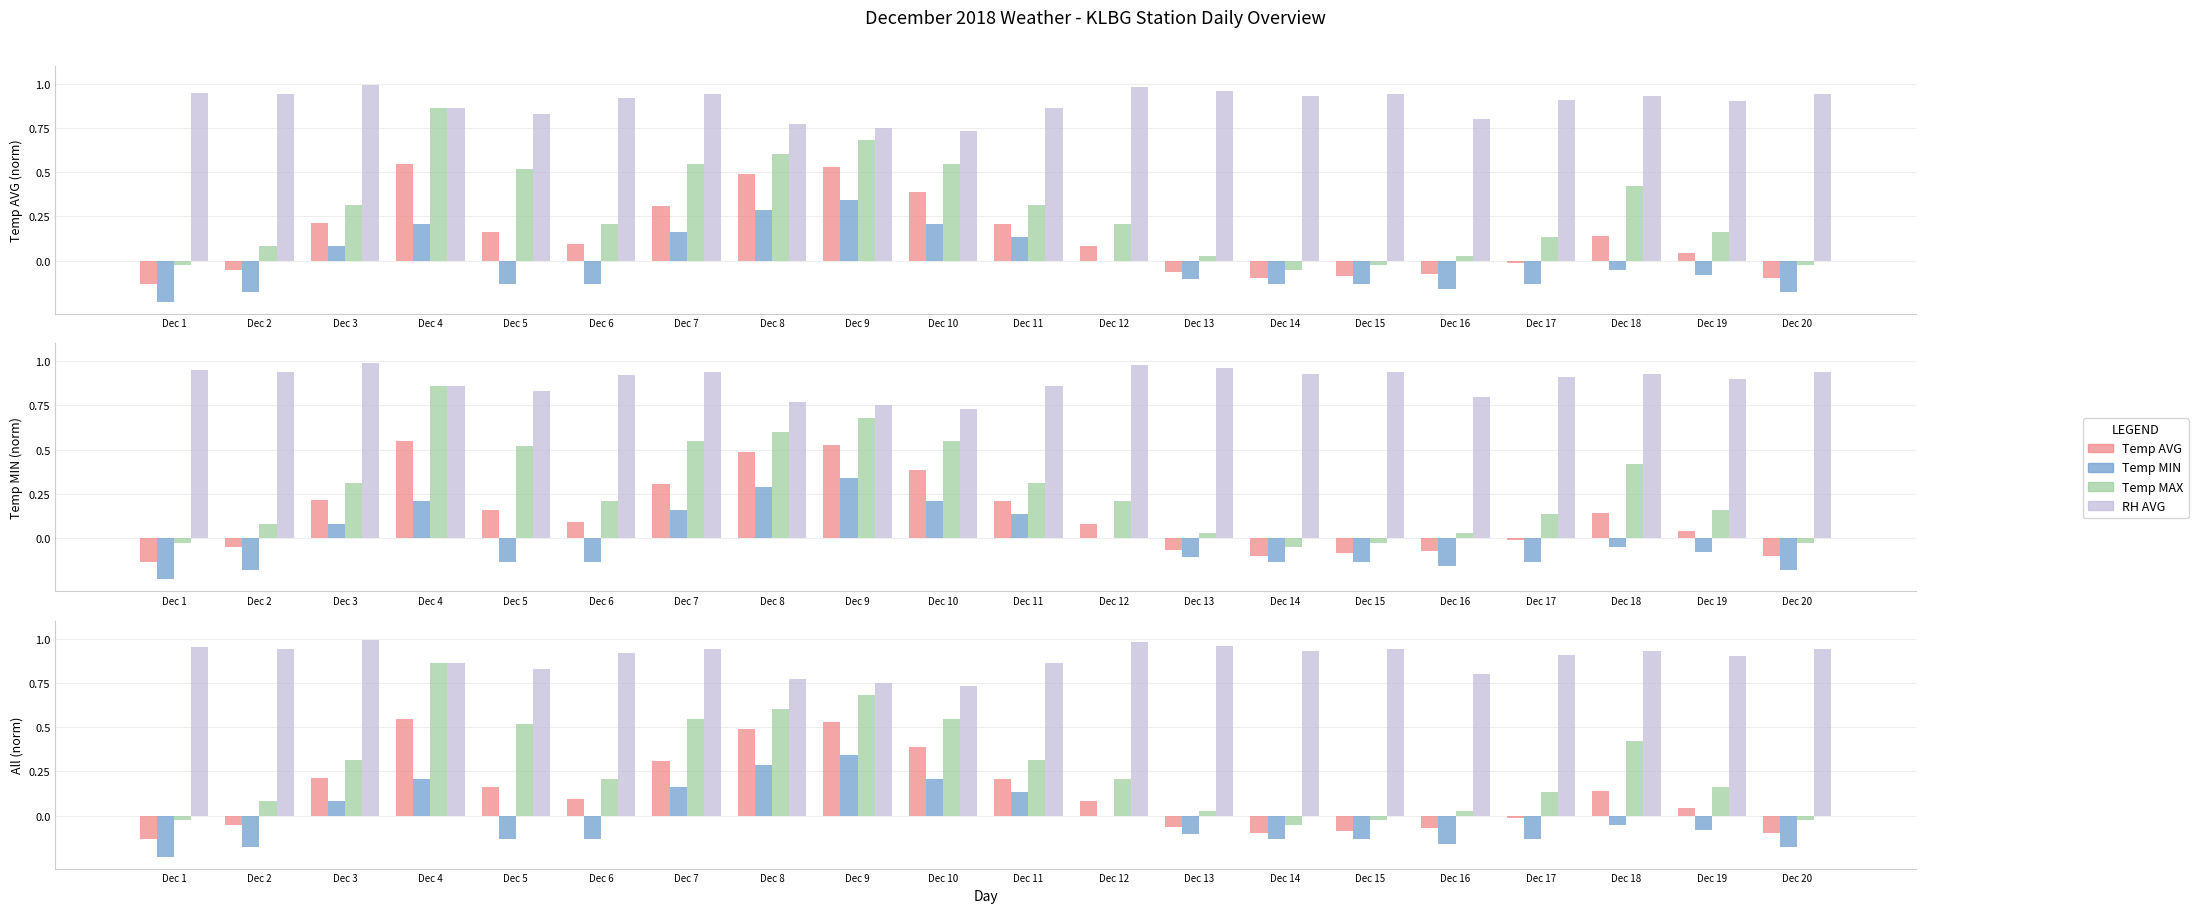

What is the highest value of the Temp MIN series?

0.3